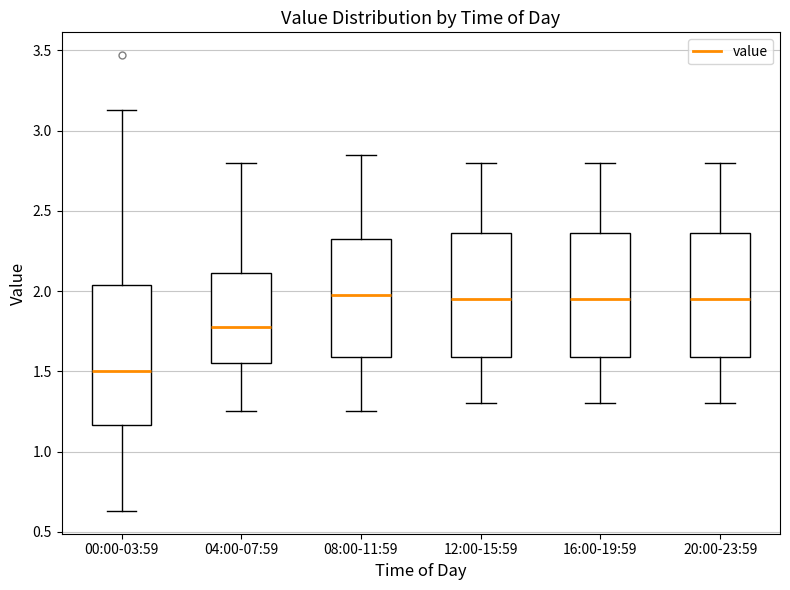

Which box is the tallest, from its lower edge to its upper edge?

00:00-03:59